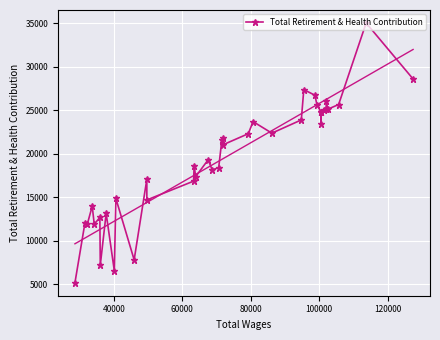

What is the value of the 21st point from the left?

21764